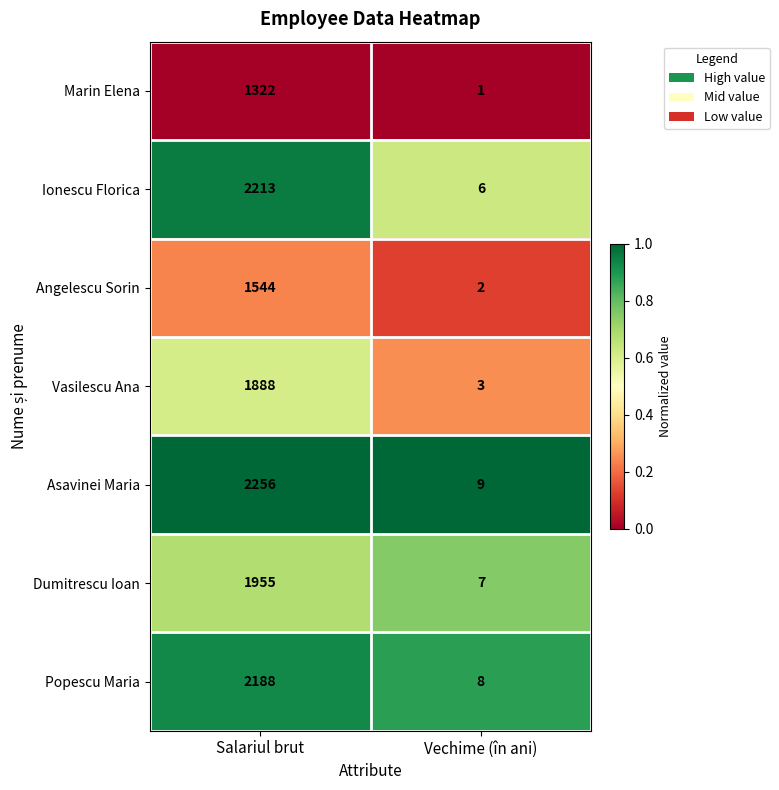

Reading left to right, what are all the values shown in this chart?

Marin Elena: 1322	1
Ionescu Florica: 2213	6
Angelescu Sorin: 1544	2
Vasilescu Ana: 1888	3
Asavinei Maria: 2256	9
Dumitrescu Ioan: 1955	7
Popescu Maria: 2188	8